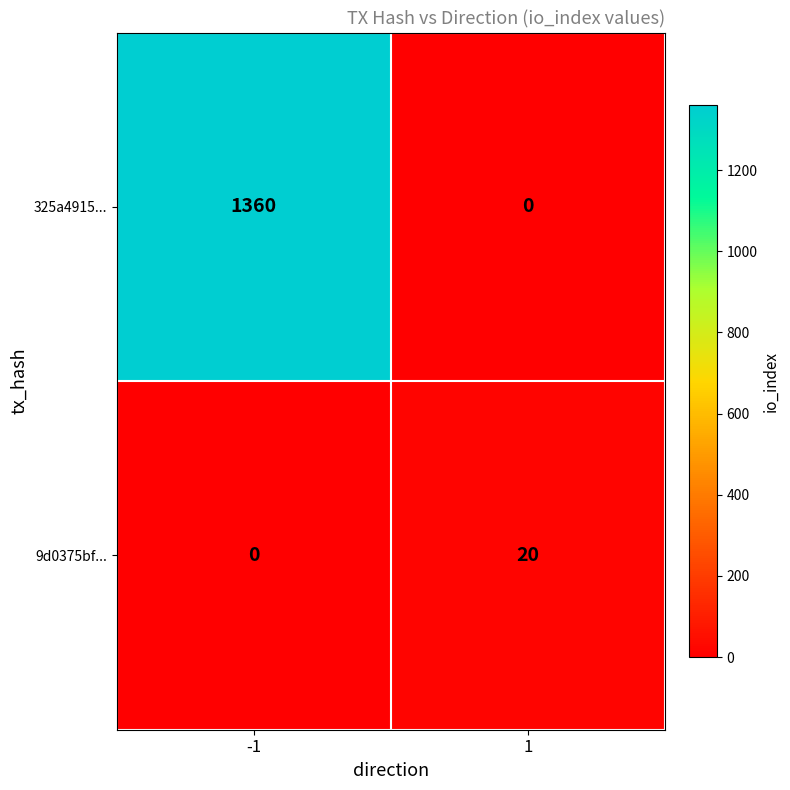

Between -1 and 1, which series saw the biggest shift?

325a4915...